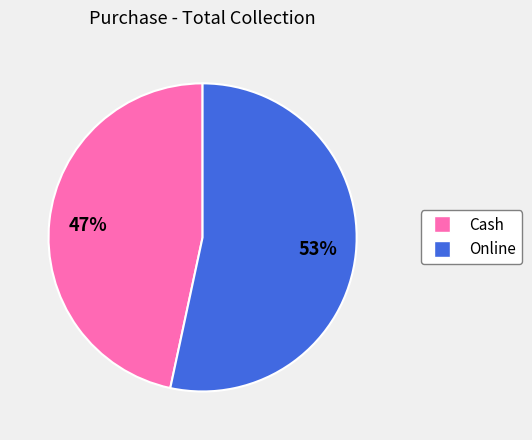

Rank the categories by value from highest to lowest.

Online, Cash